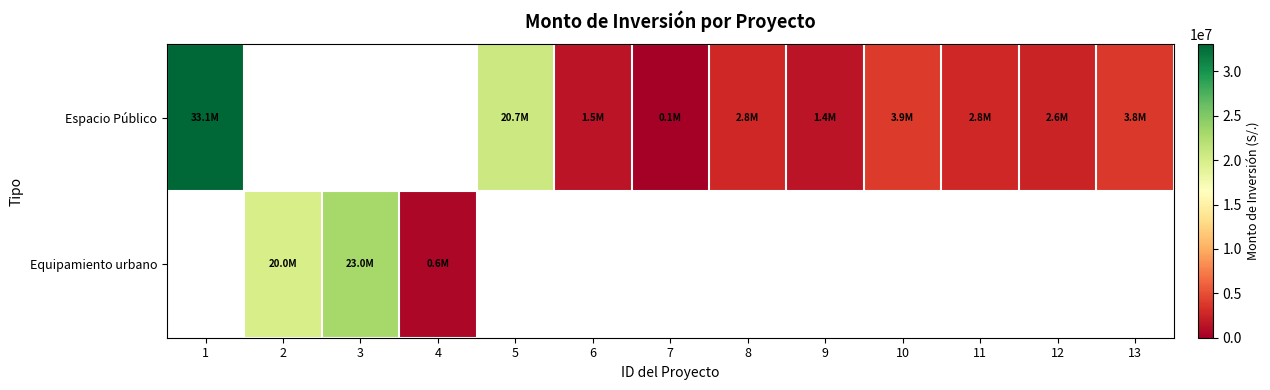

The value of Espacio Público at 10 is 3903495.5. True or false?

True